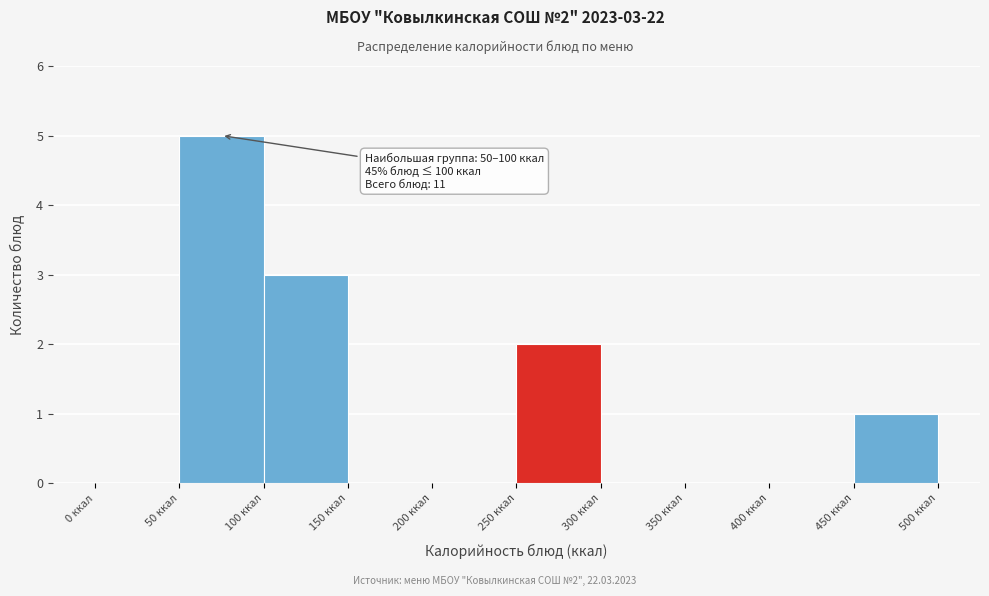

Which range on the x-axis has the tallest bar?

50 to 100